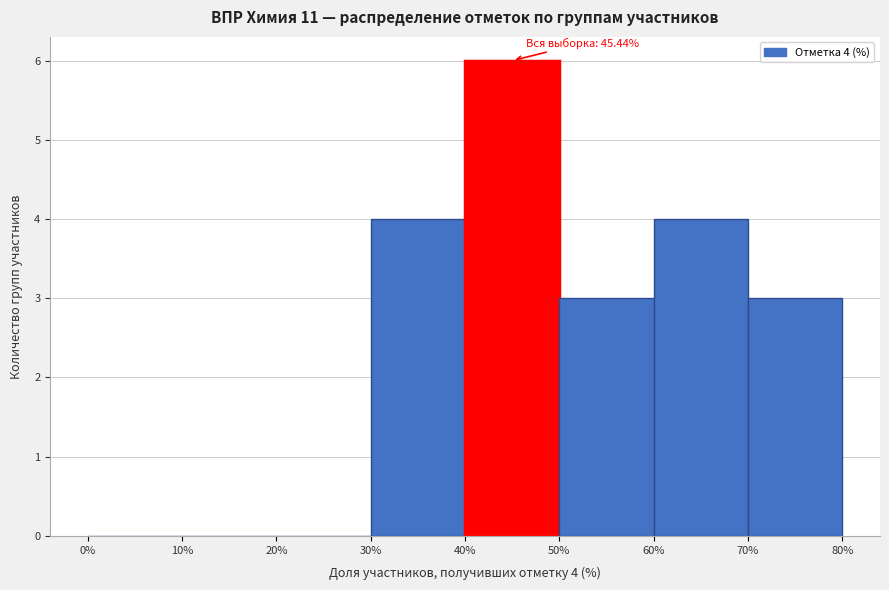

Over which range of the x-axis is the bar tallest?

40% to 50%